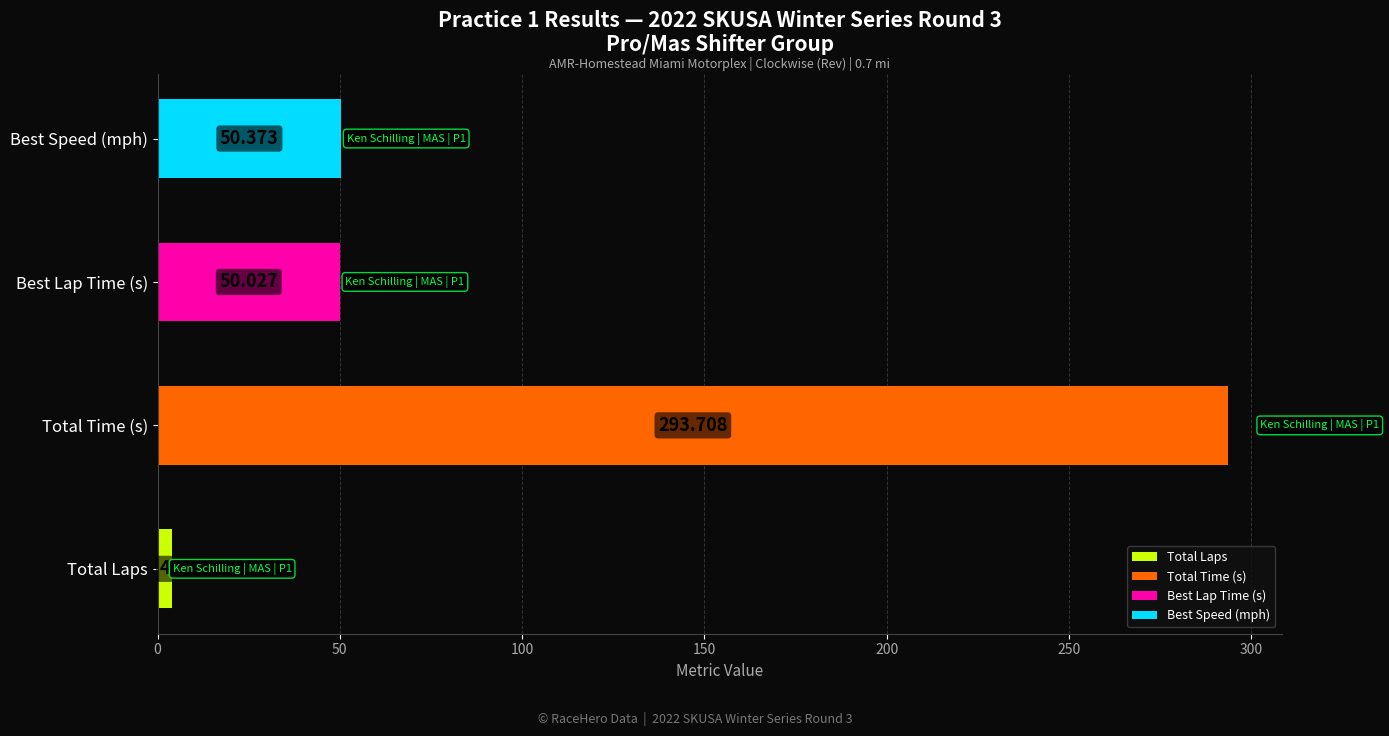

Between Total Time (s) and Best Speed (mph), which is larger?

Total Time (s)